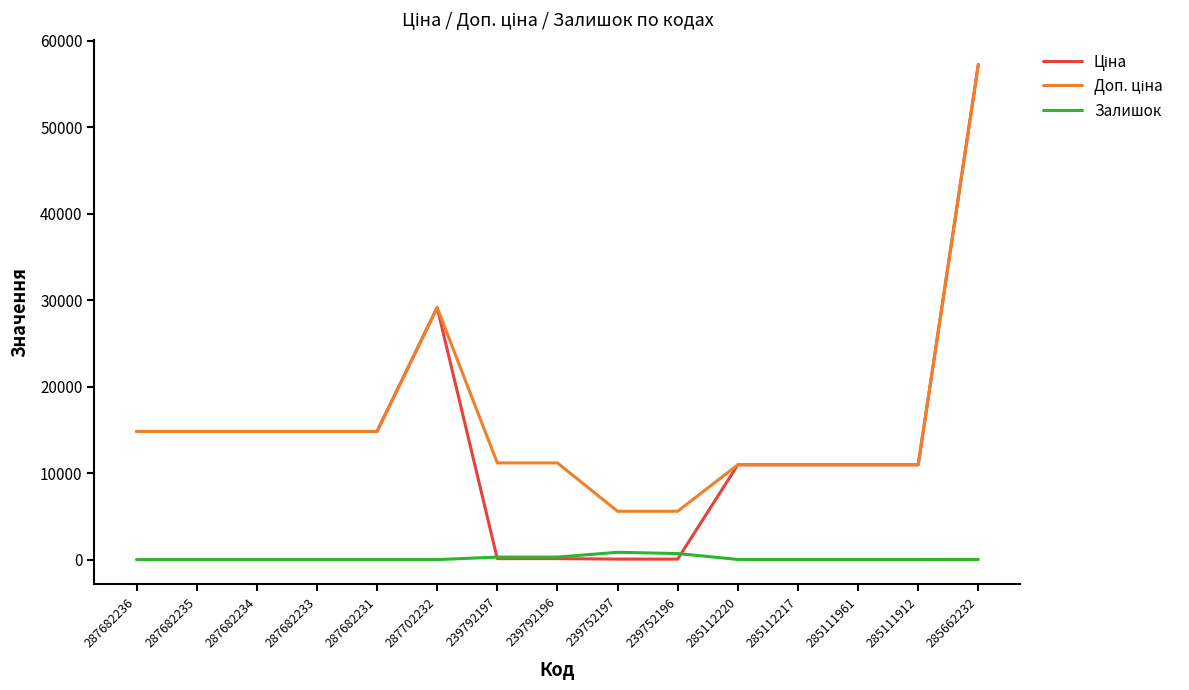

What is the spread (max minus min) of values at 287682234?

14817.6